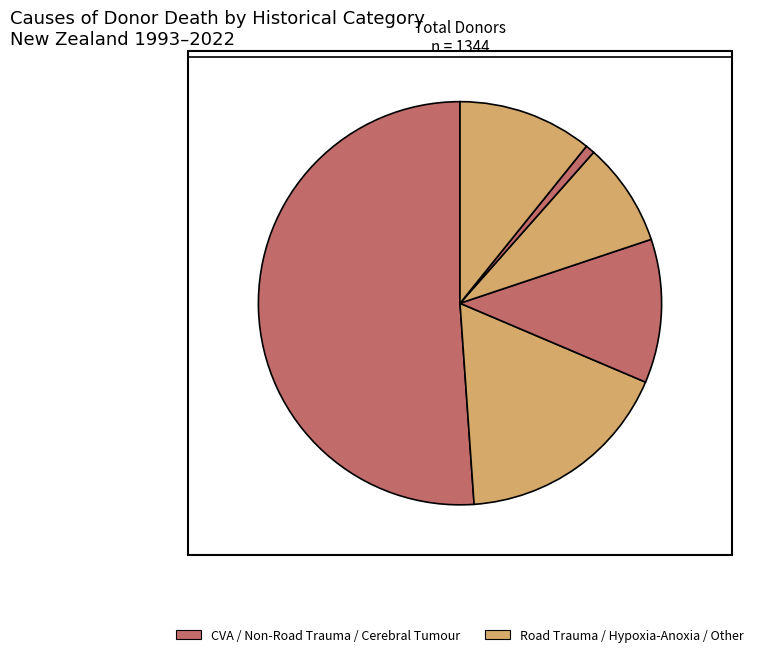

How many slices are in this pie chart?

6